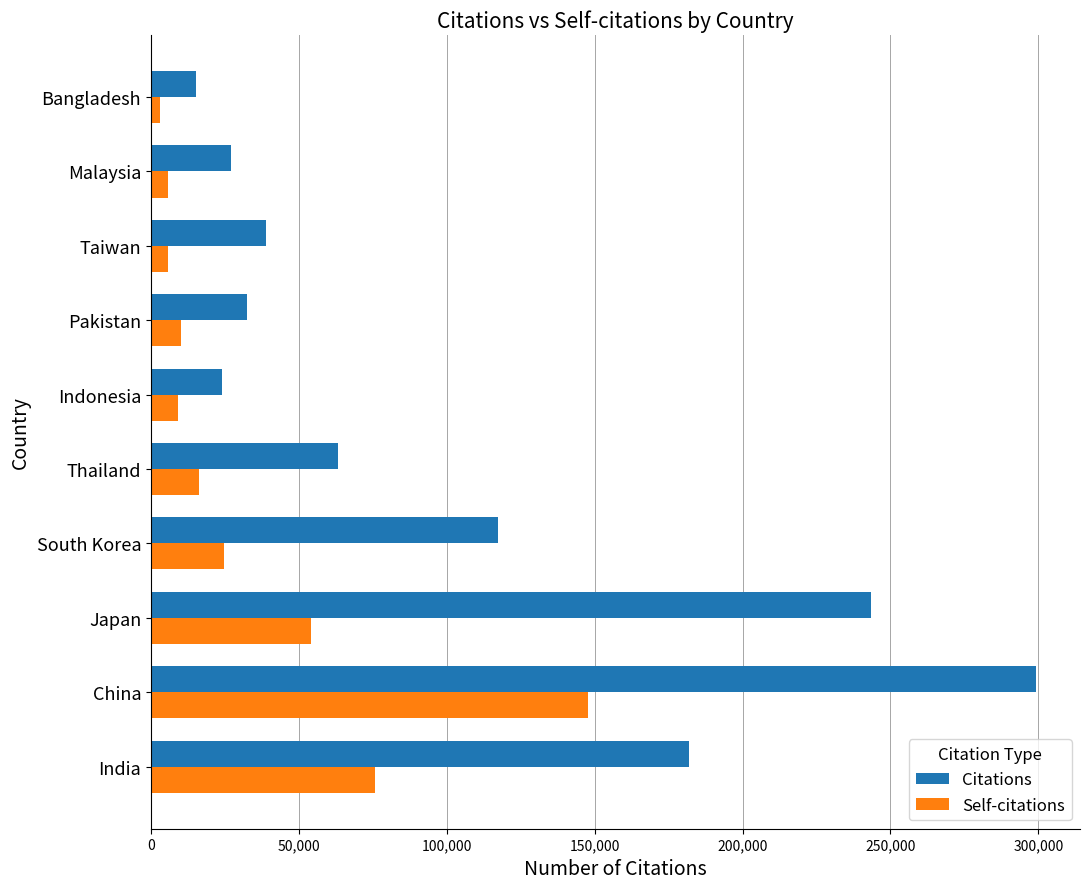

What are all the series names shown in the legend?

Citations, Self-citations